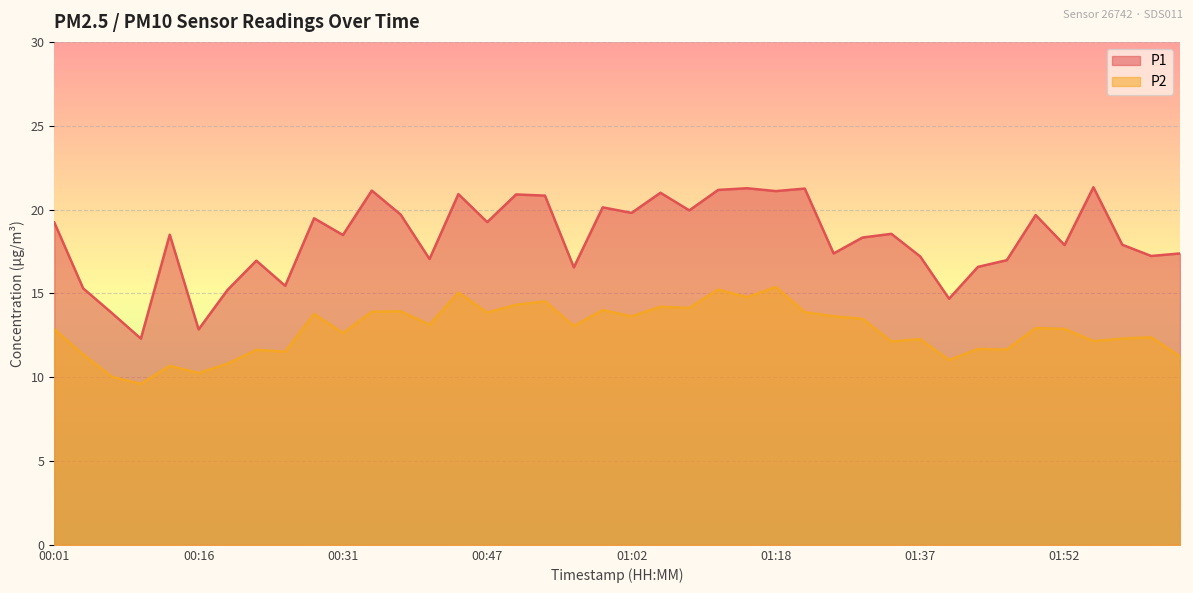

True or false: P2 and P1 cross at least once.

False